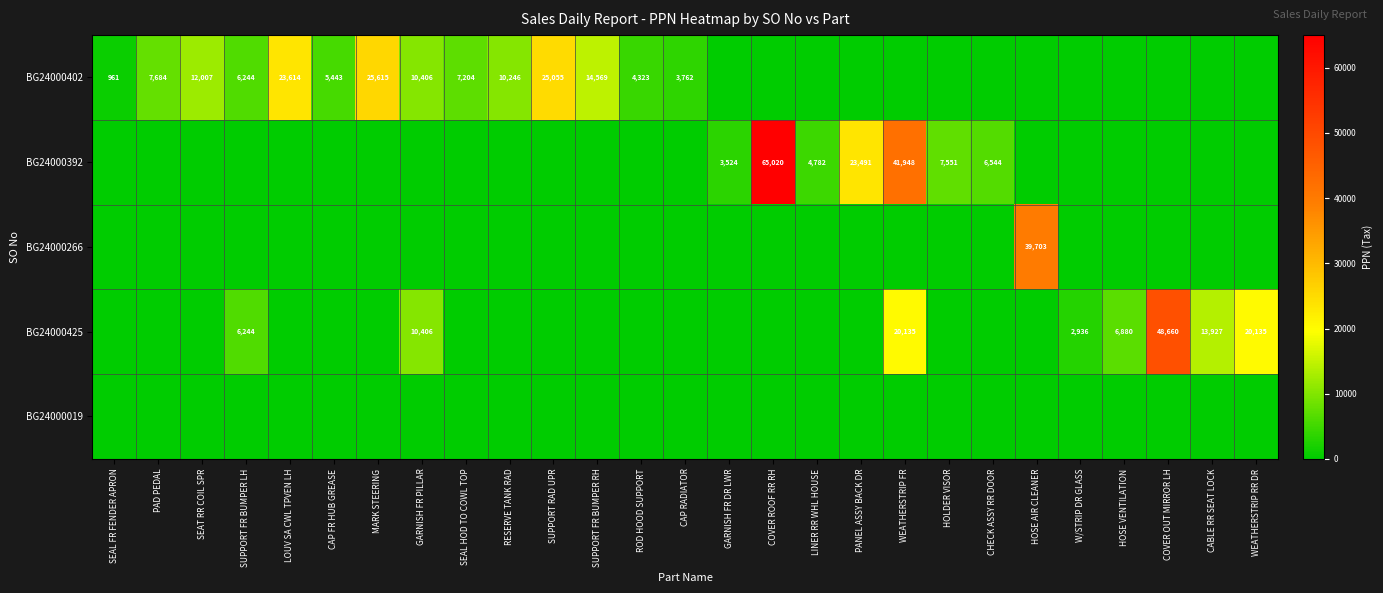

The value of BG24000392 at LINER RR WHL HOUSE is 4782. True or false?

True